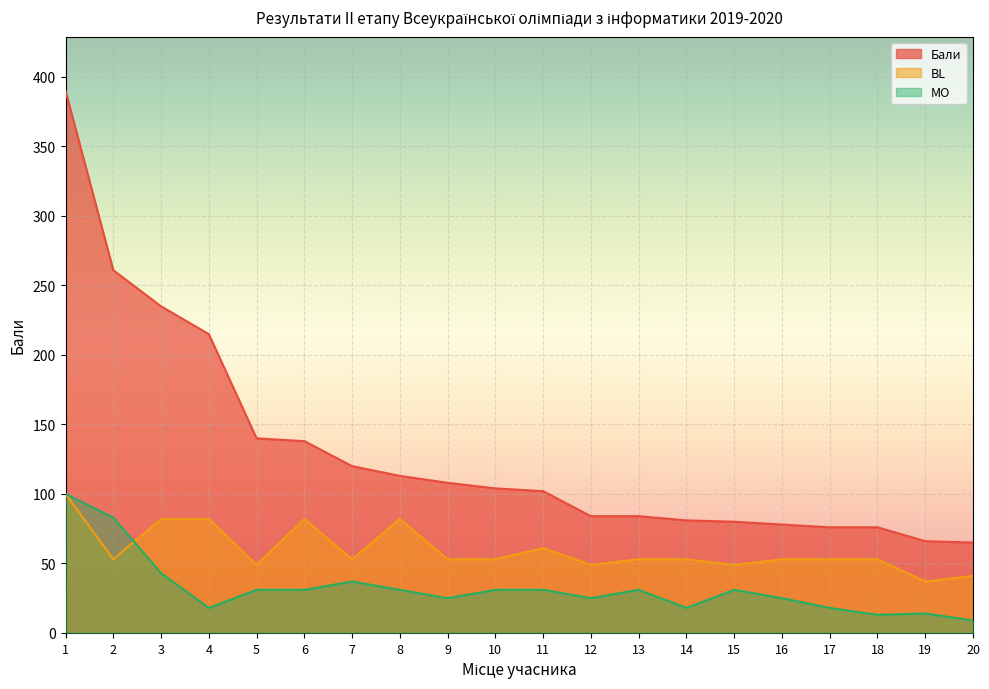

Rank the categories by Бали value from lowest to highest.

20, 19, 17, 18, 16, 15, 14, 12, 13, 11, 10, 9, 8, 7, 6, 5, 4, 3, 2, 1